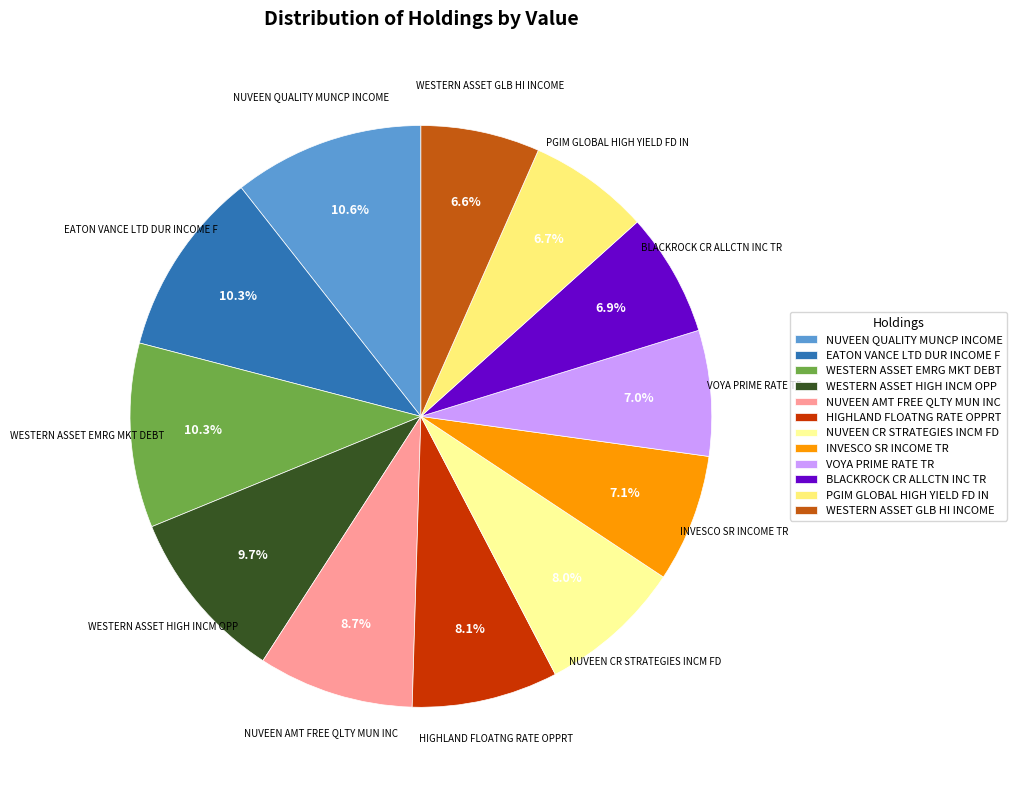

To the nearest percent, what percentage of the pie is WESTERN ASSET GLB HI INCOME?

7%